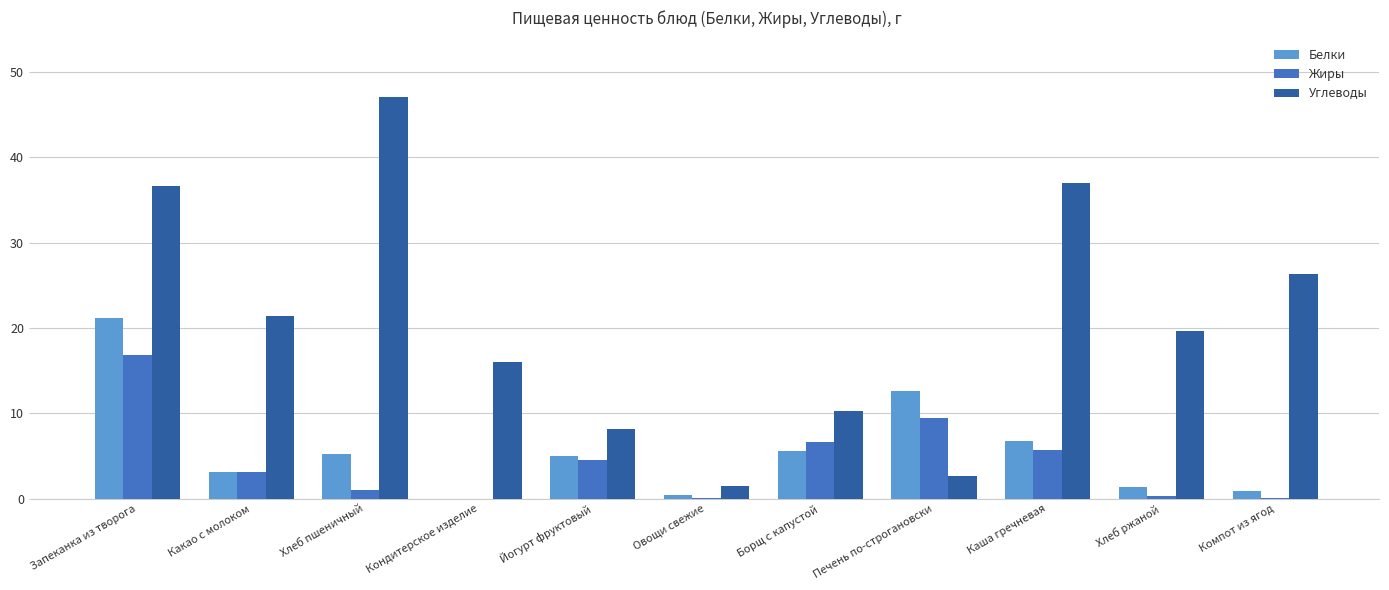

How many positive values does the Белки series have?

10